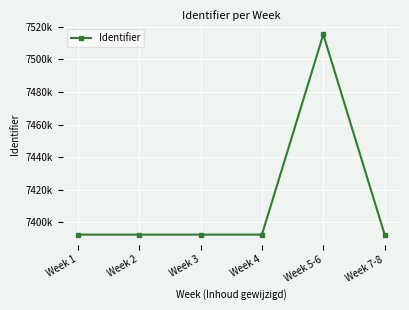

Is this an area chart (filled region under the line)?

No